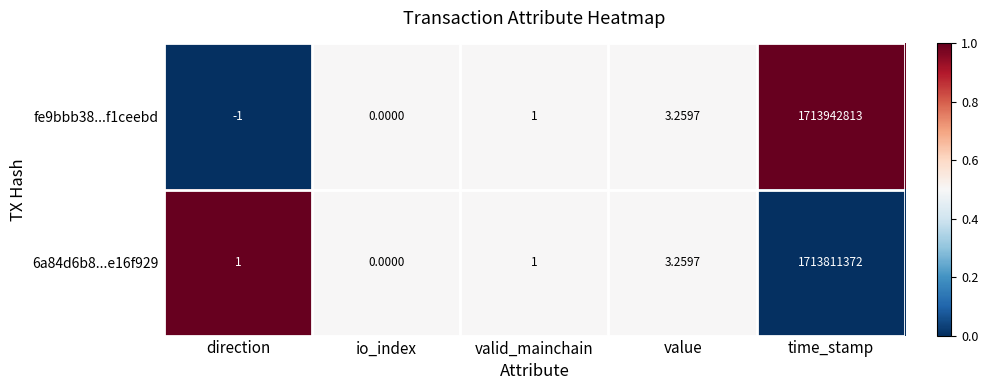

At which category is the sum across all series the highest?

time_stamp